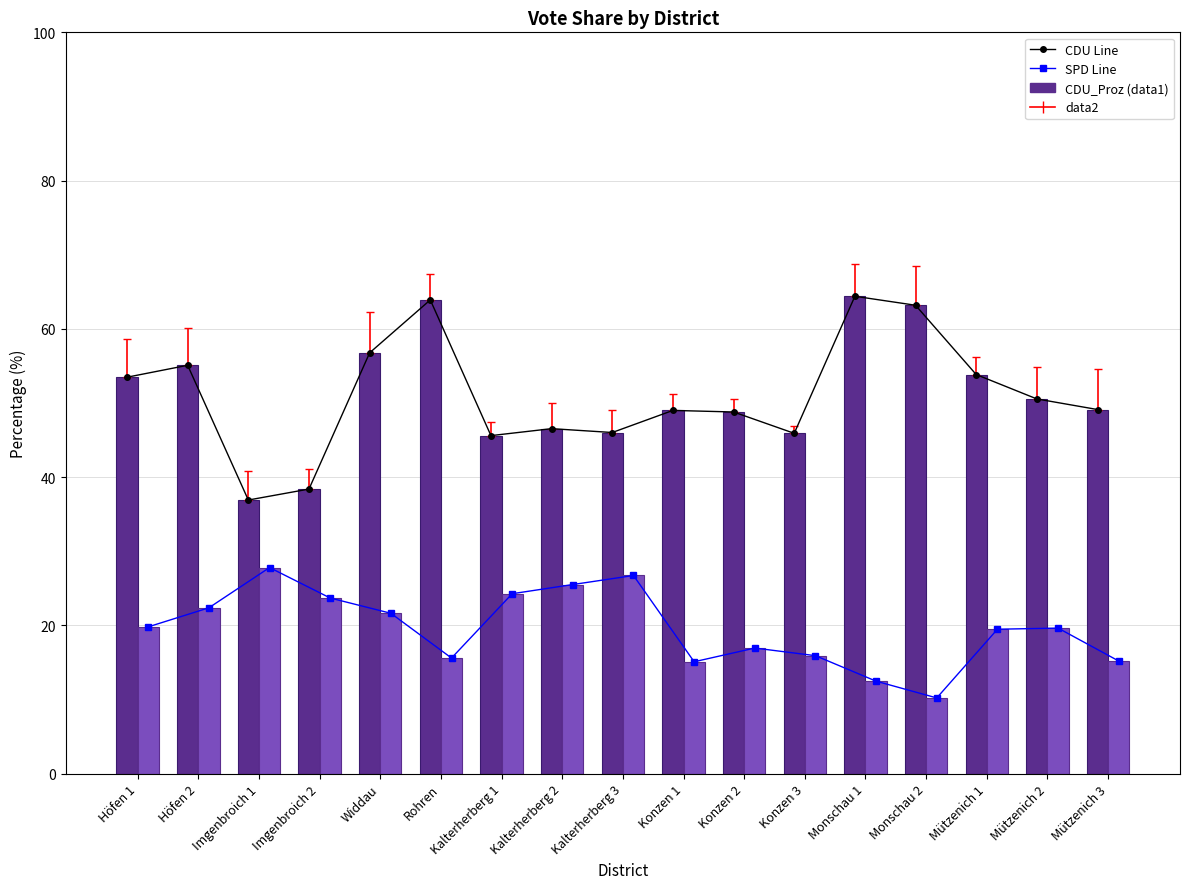

Rank the series by their maximum value, from highest to lowest.

CDU Line, CDU_Proz, SPD Line, SPD_Proz